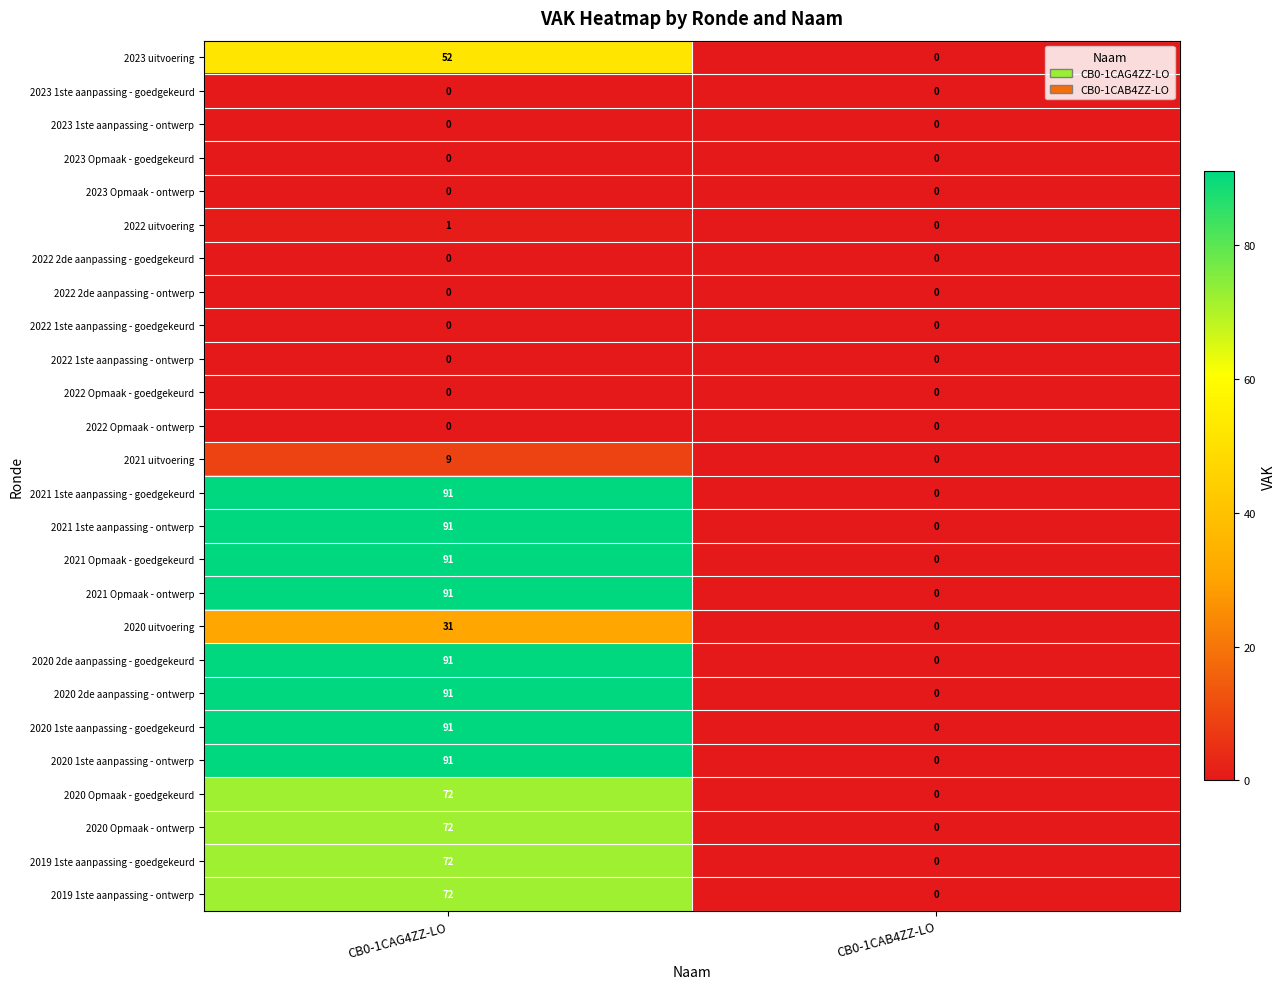

At which category does the chart reach its peak across all series?

CB0-1CAG4ZZ-LO